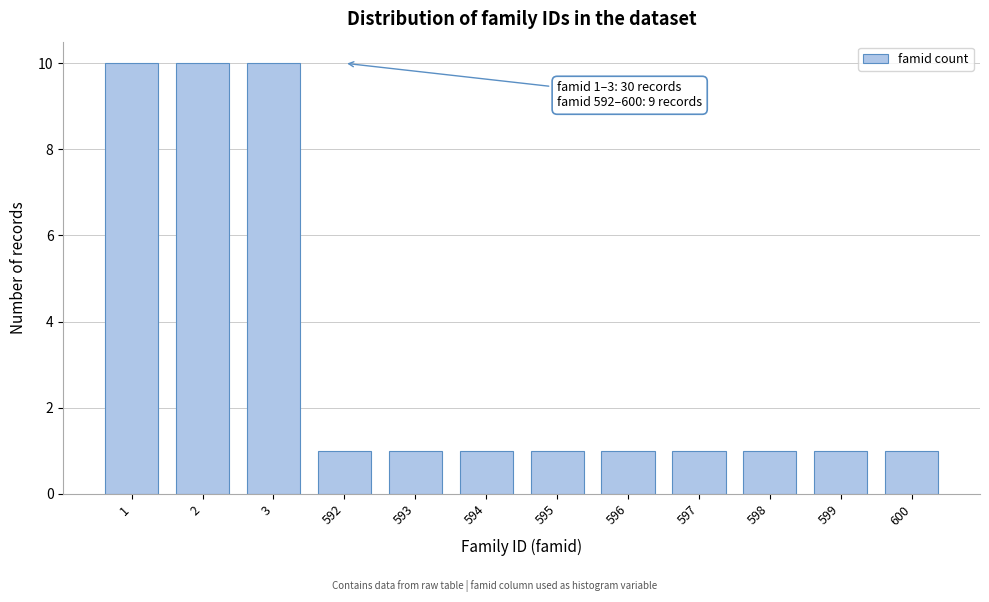

Reading left to right, transcribe all the data shown in this chart.

1=10	2=10	3=10	592=1	593=1	594=1	595=1	596=1	597=1	598=1	599=1	600=1